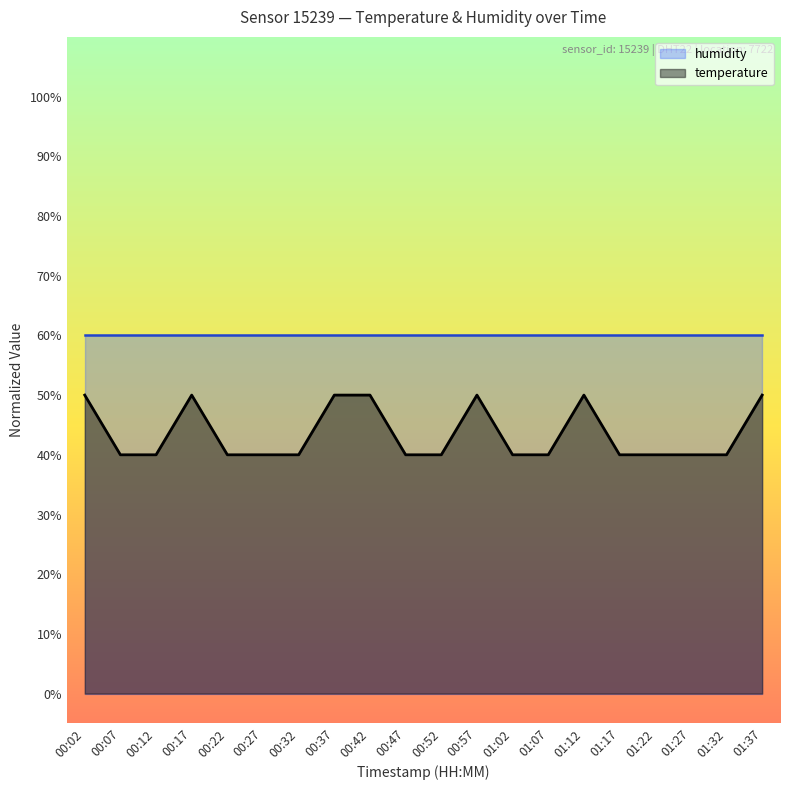

What is the label of the 9th point from the left?

00:42